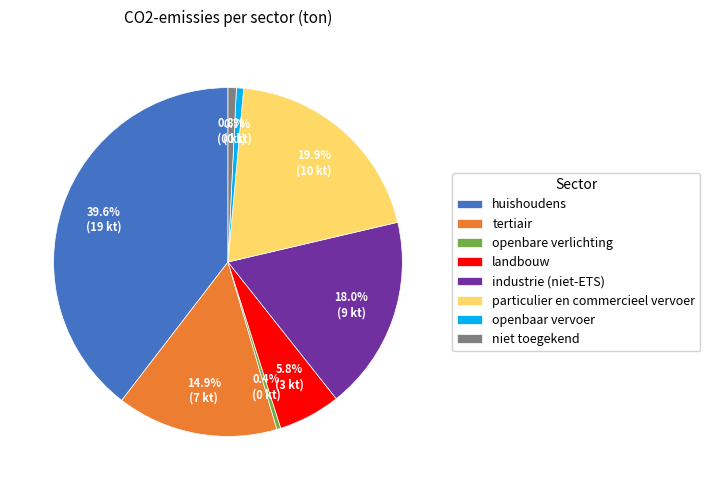

What portion of the pie excludes particulier en commercieel vervoer?

80.1%